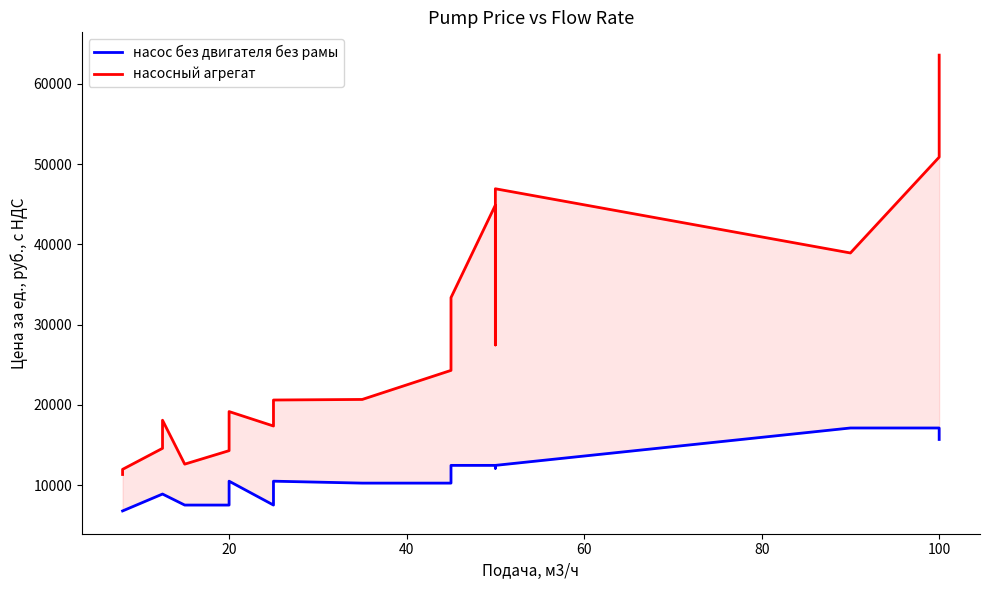

The насос без двигателя без рамы series shows 6697 at 13. True or false?

False